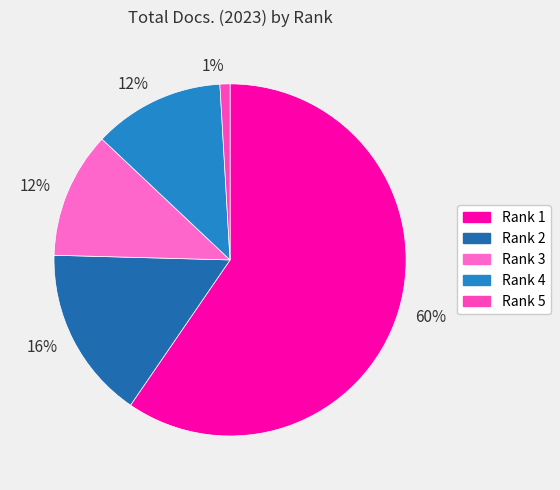

How many segments does this pie chart have?

5